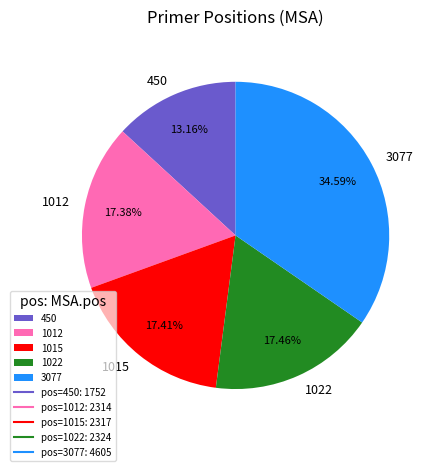

Which category has the smallest portion of the pie?

450